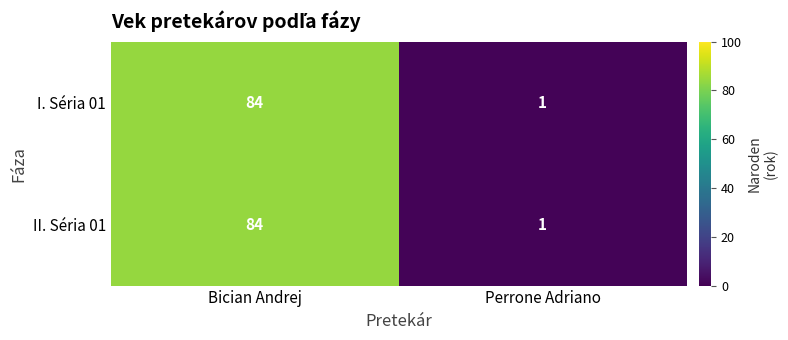

At which label does II. Séria 01 reach its minimum?

Perrone Adriano